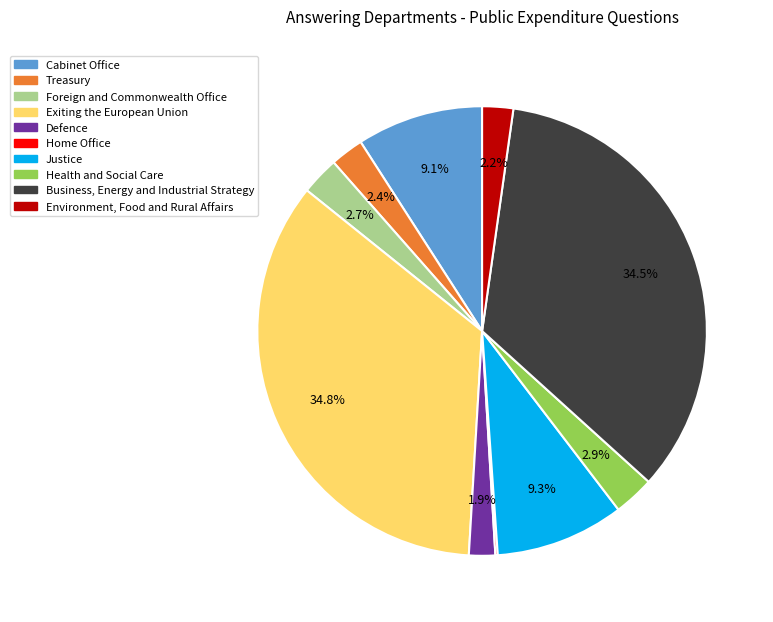

Combined, do Treasury and Justice account for over 50%?

No